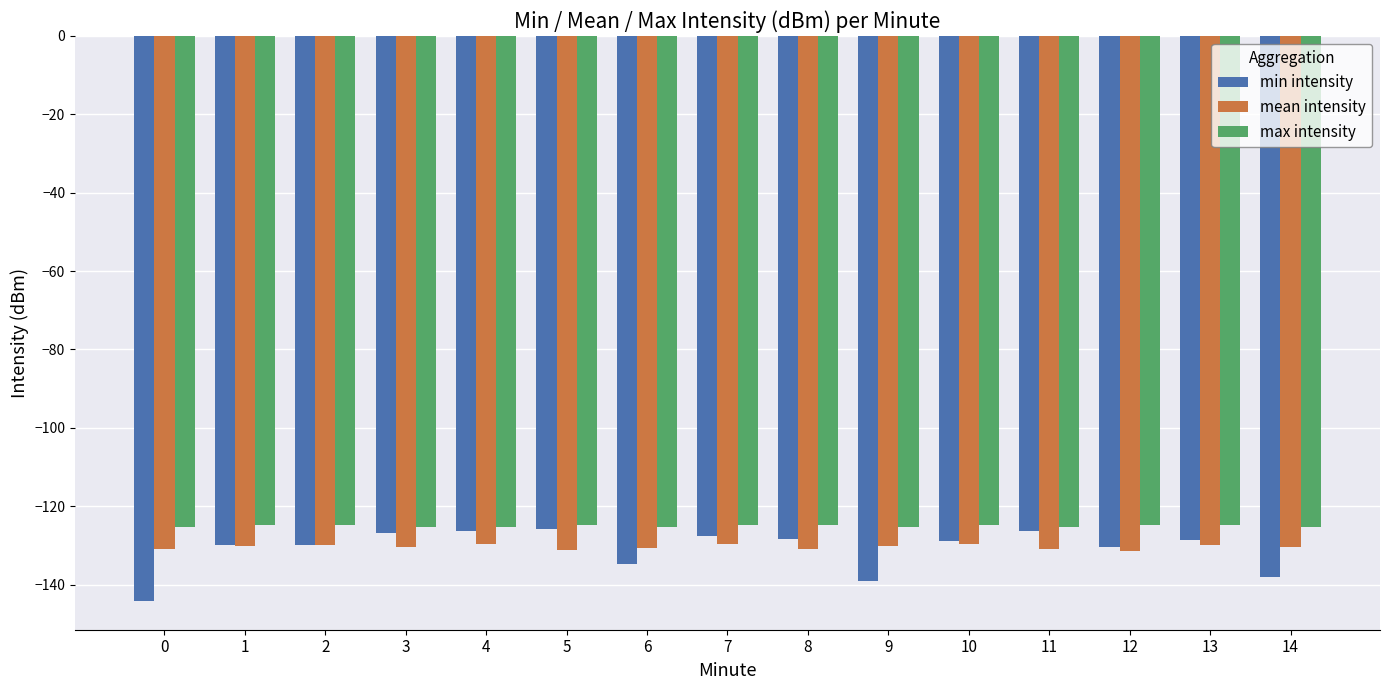

Does the chart contain any negative values?

Yes